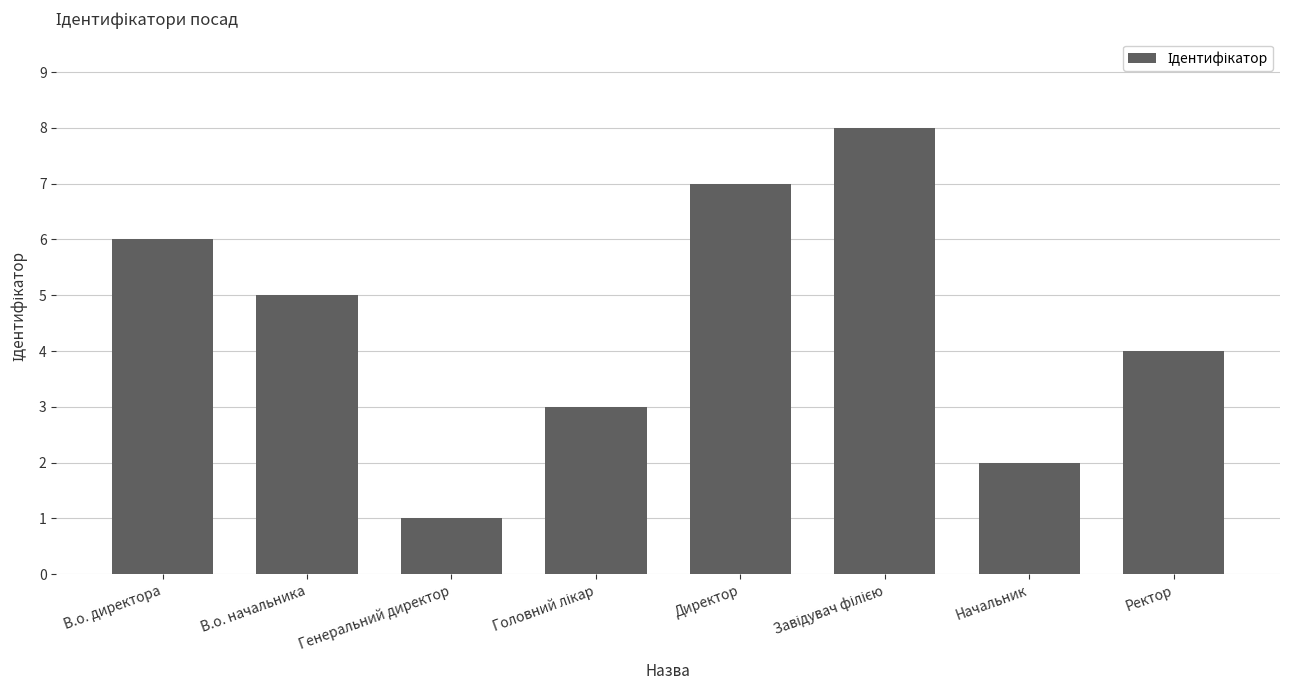

Is it true that the value at В.о. директора is 9?

False